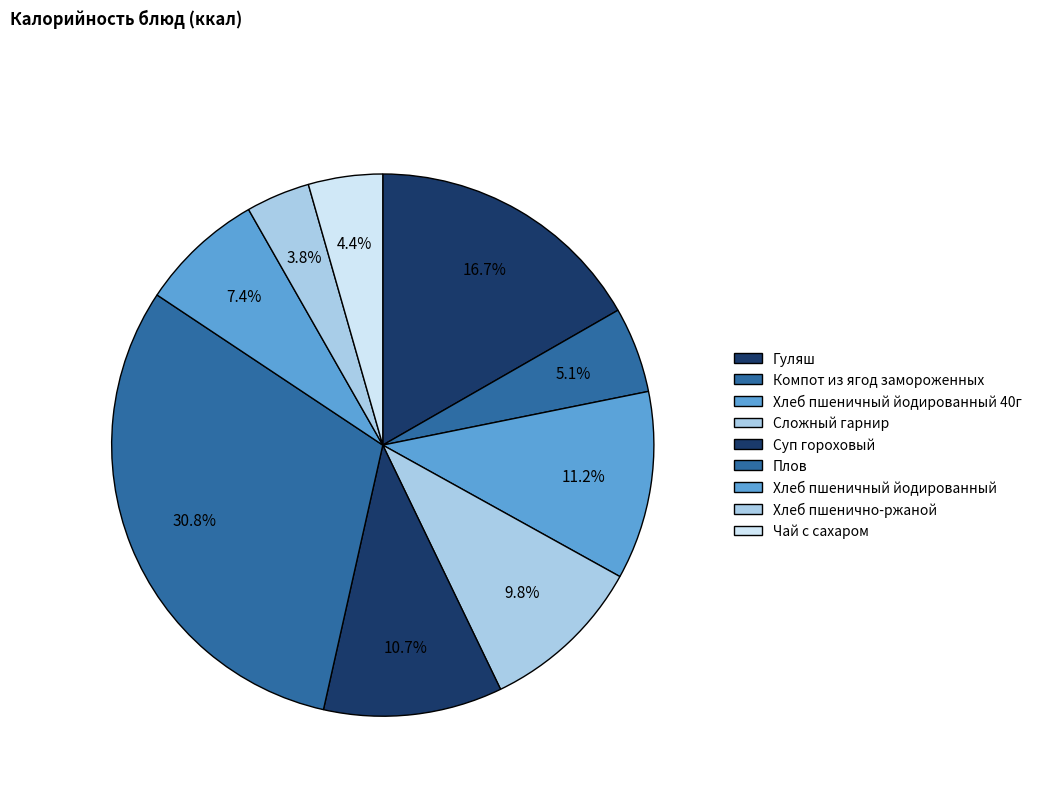

What is the total percentage of Чай с сахаром and Хлеб пшенично-ржаной?

8.2%